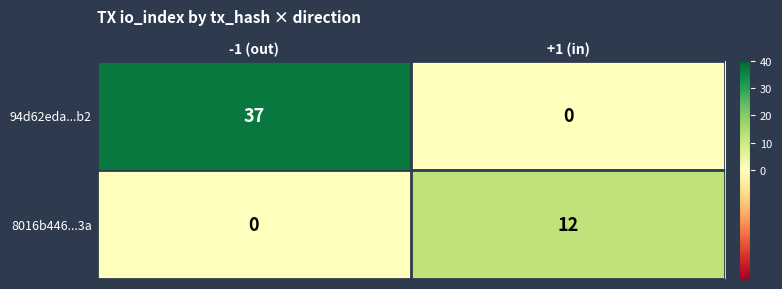

List the series in order of their peak value, highest first.

94d62eda...b2, 8016b446...3a